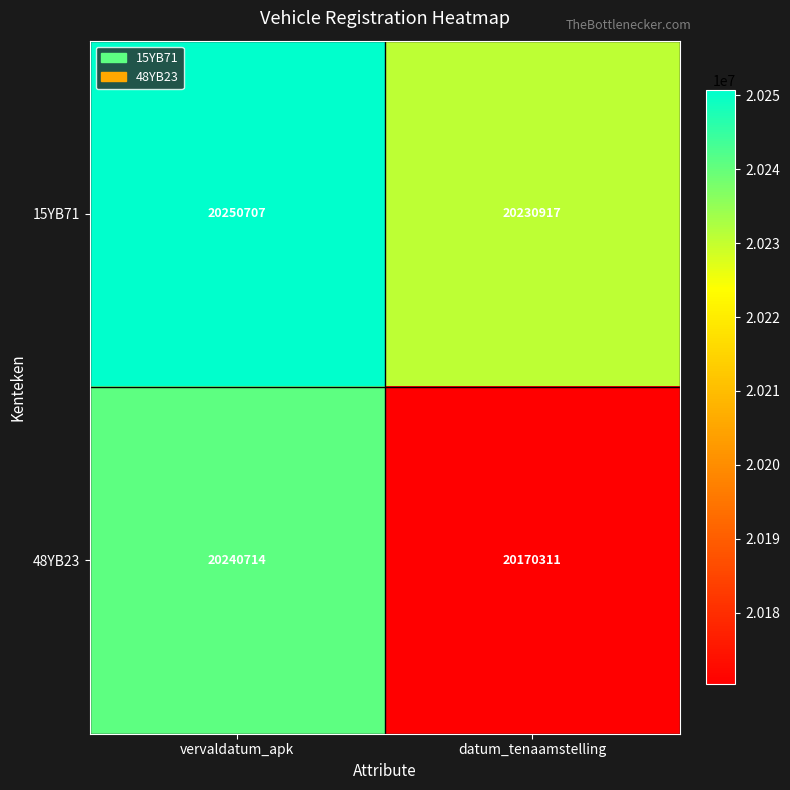

What is the sum of the 48YB23 values at datum_tenaamstelling and vervaldatum_apk?

40411025